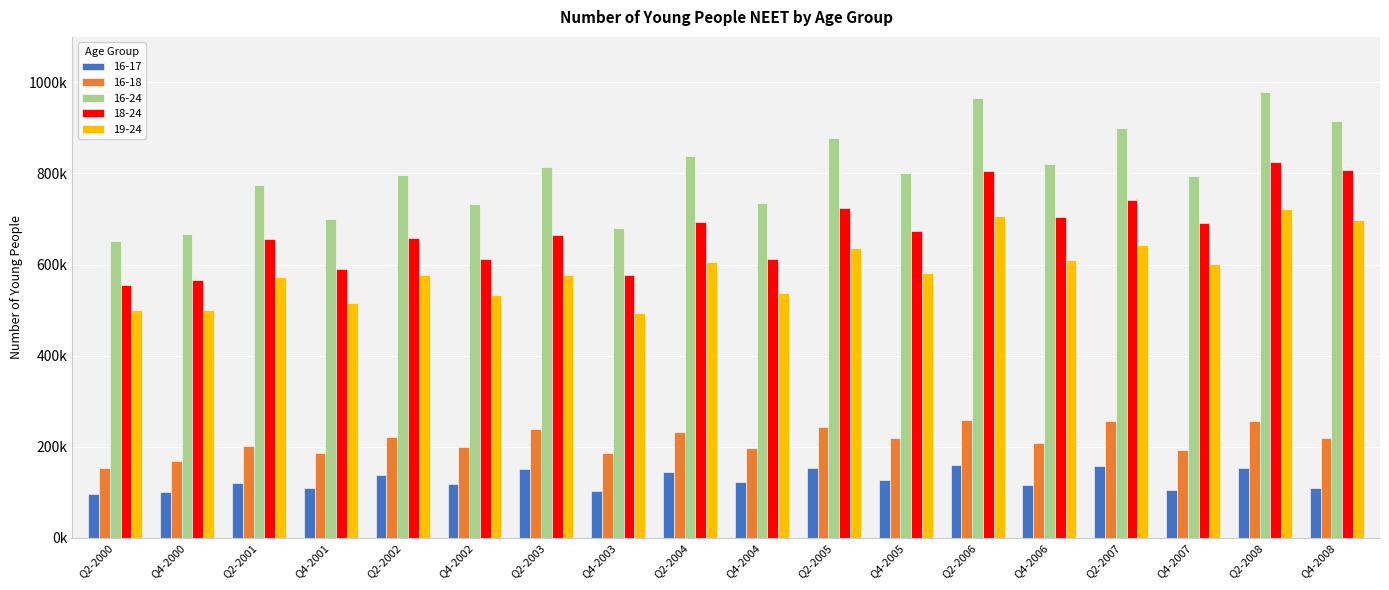

Are the bars grouped side by side (vs. stacked)?

Yes